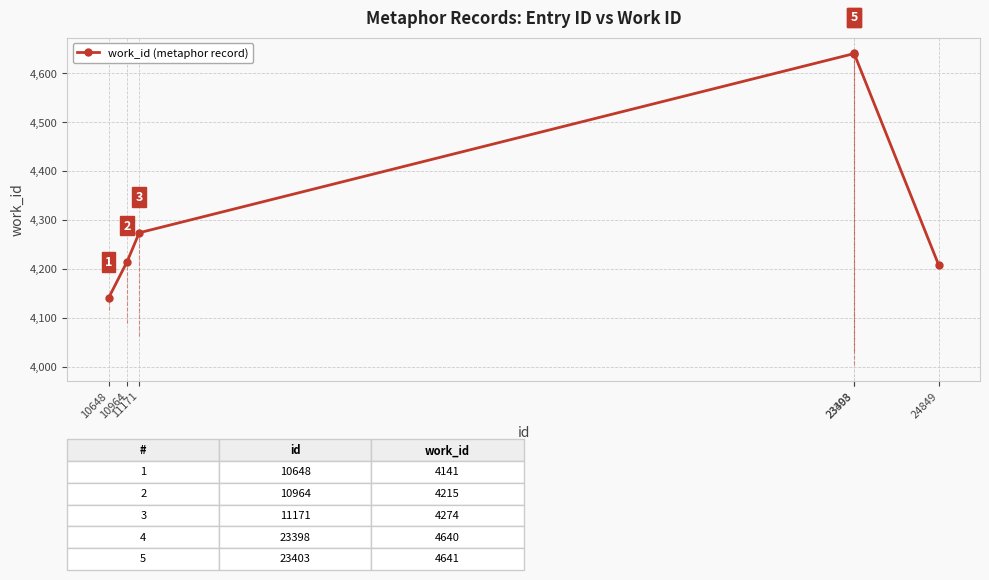

What is the minimum value shown in the chart?

4141